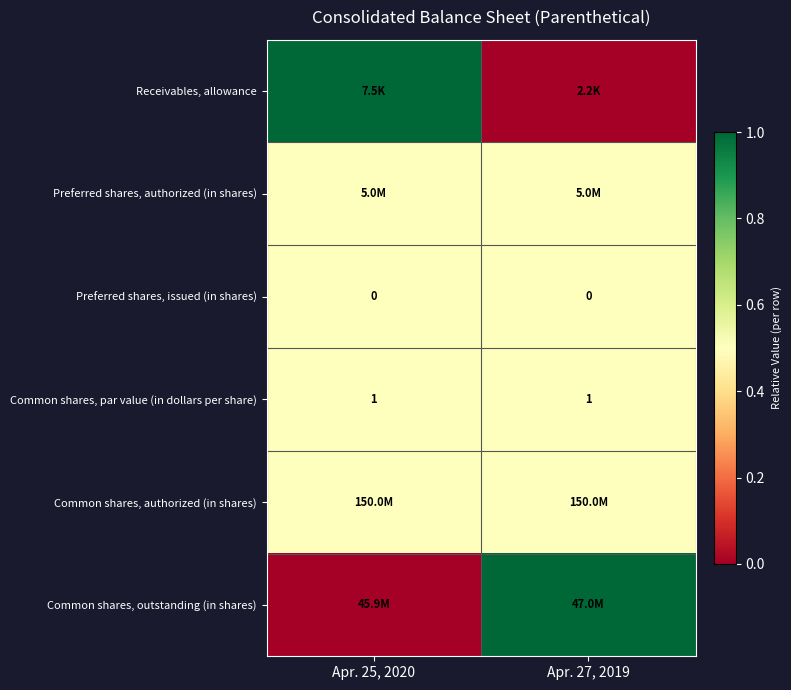

The Common shares, par value (in dollars per share) series shows 1.5 at Apr. 27, 2019. True or false?

False